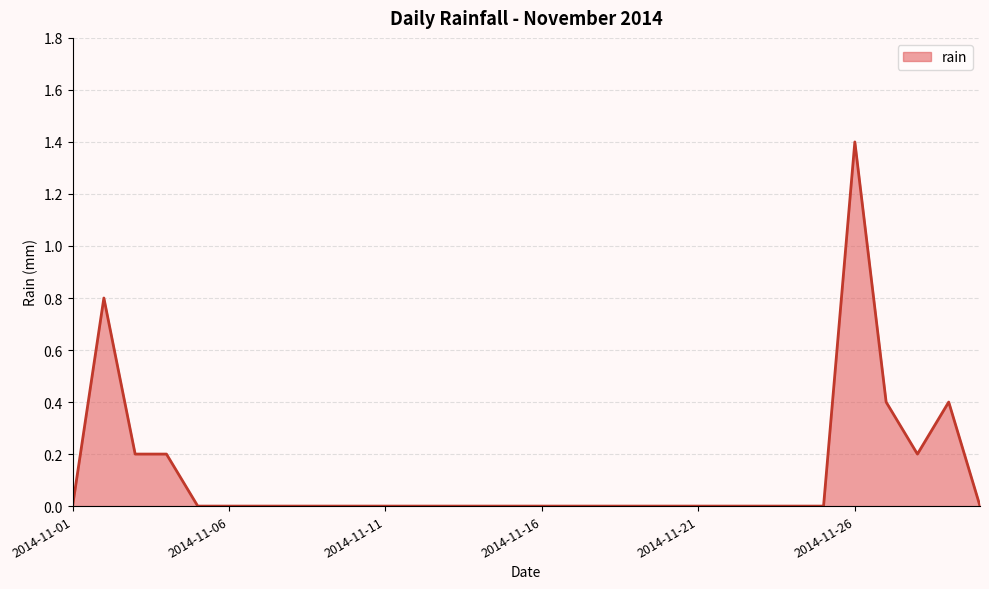

What is the difference between the maximum and minimum values?

1.4